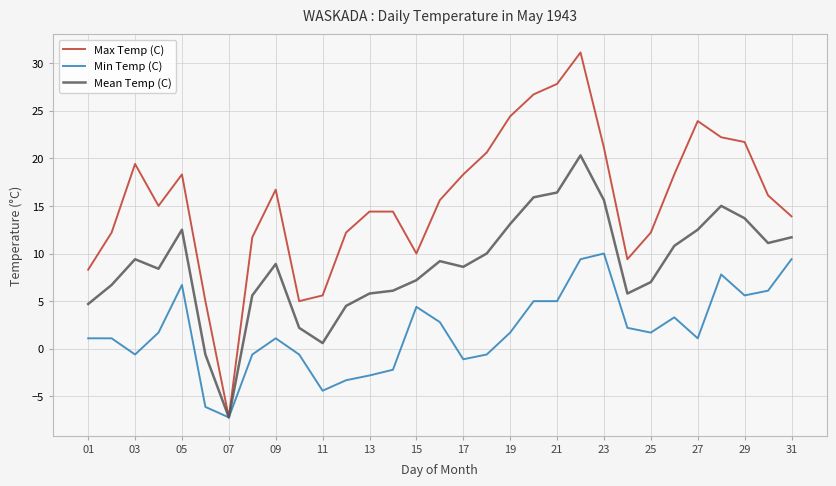

Which series has the widest spread of values?

Max Temp (C)